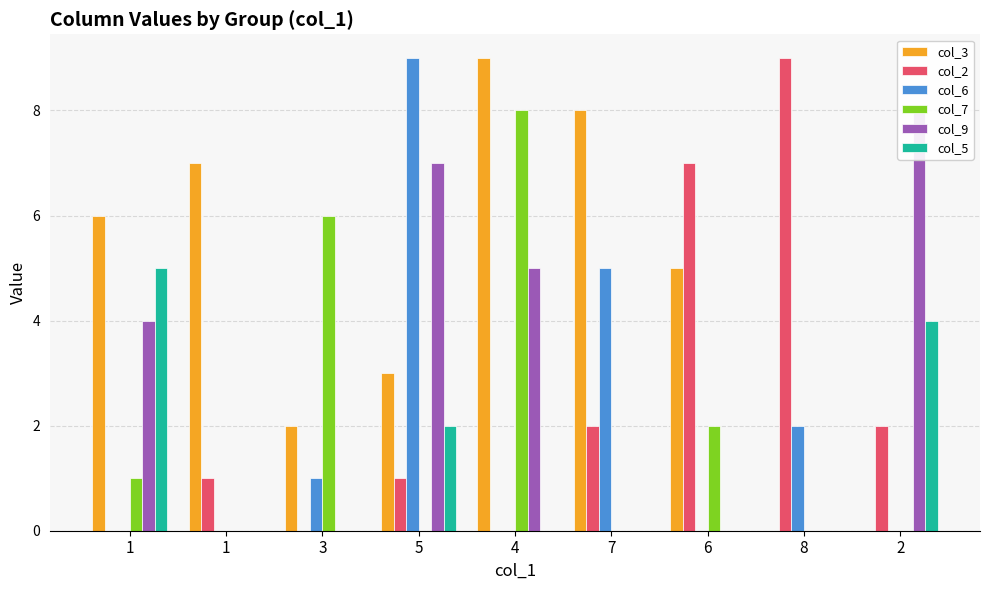

What is the label of the 5th bar from the left?

4